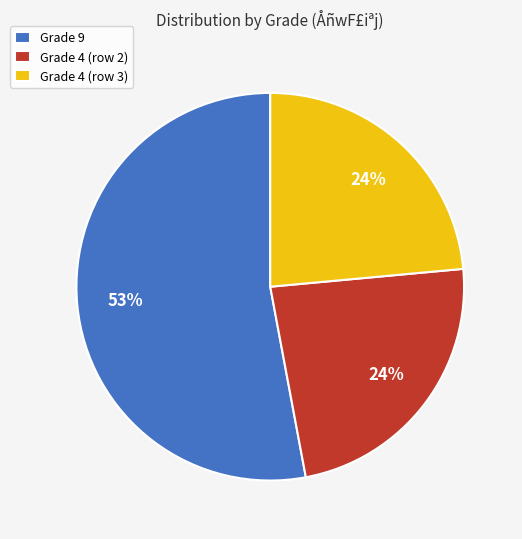

To the nearest percent, what percentage of the pie is Grade 4 (row 2)?

24%